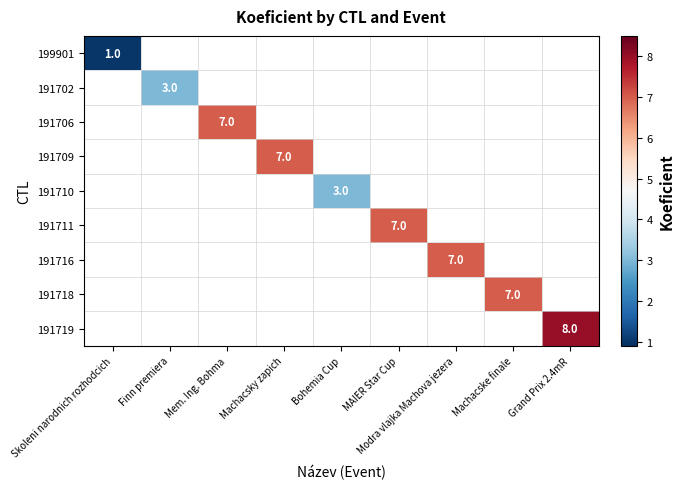

Count the number of data series in this chart.

9